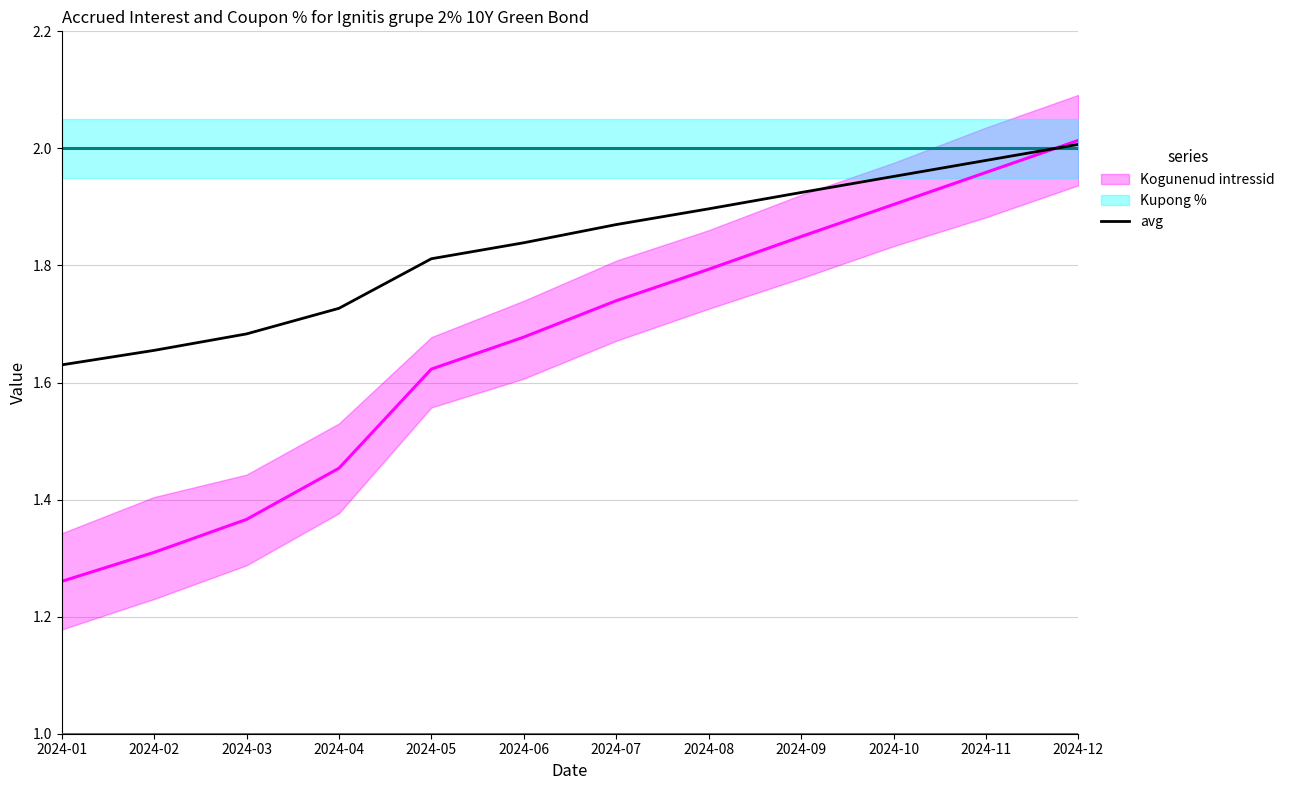

Reading left to right, what are all the values shown in this chart?

1.6	1.7	1.7	1.7	1.8	1.8	1.9	1.9	1.9	2.0	2.0	2.0